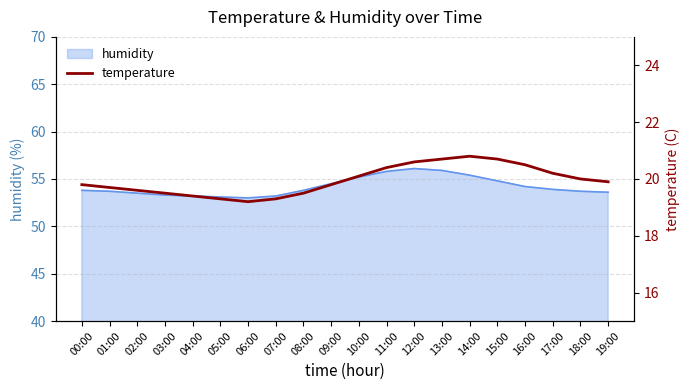

Is it true that humidity equals 56.1 at 12:00?

True